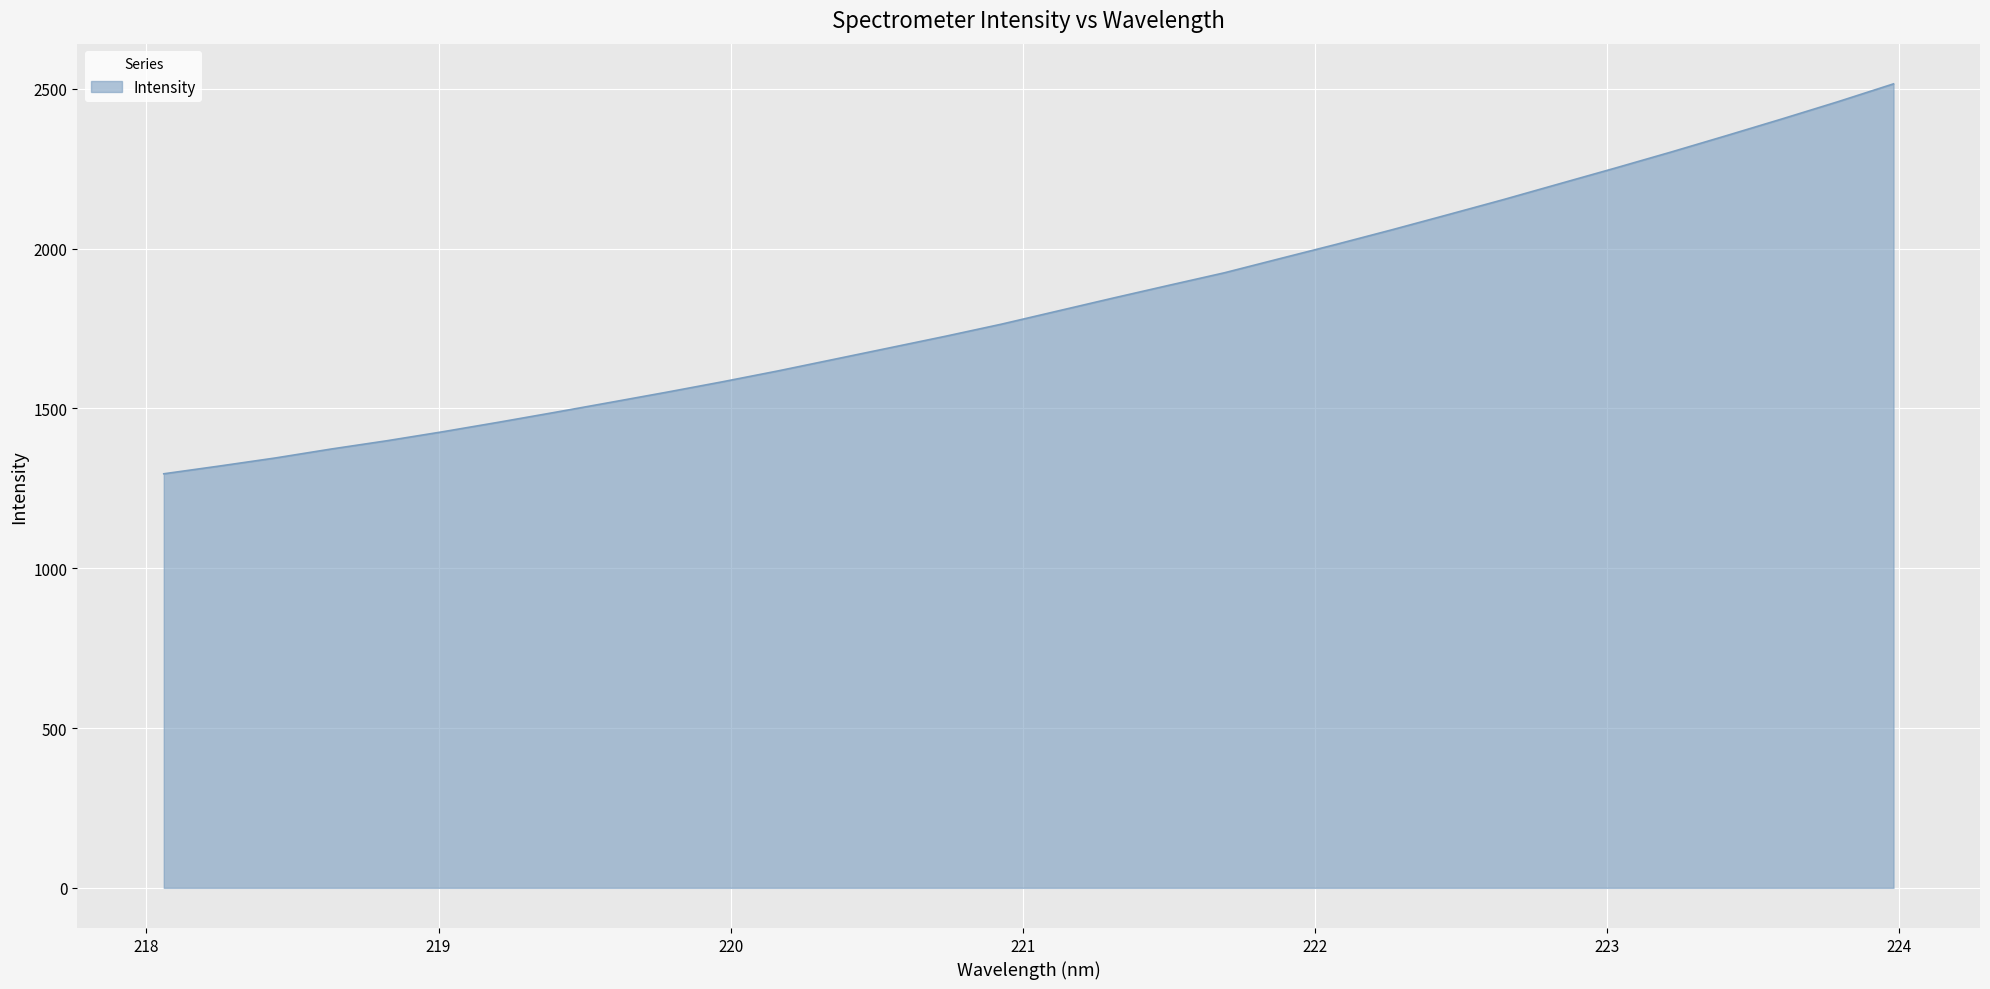

What is the average value?

1826.5